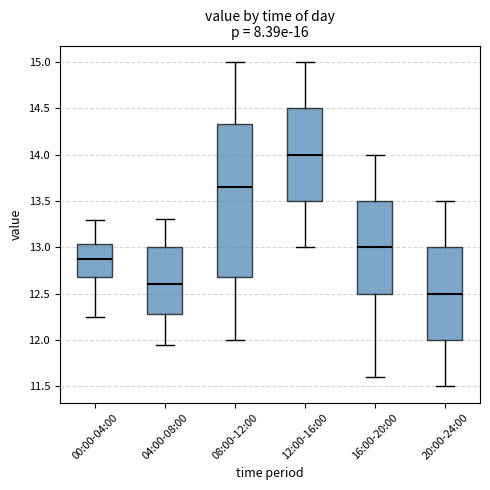

Where does the lower whisker of the box for 16:00-20:00 end on the y-axis? The values are not printed on the chart, so give them approximately, as read against the axis.

11.60